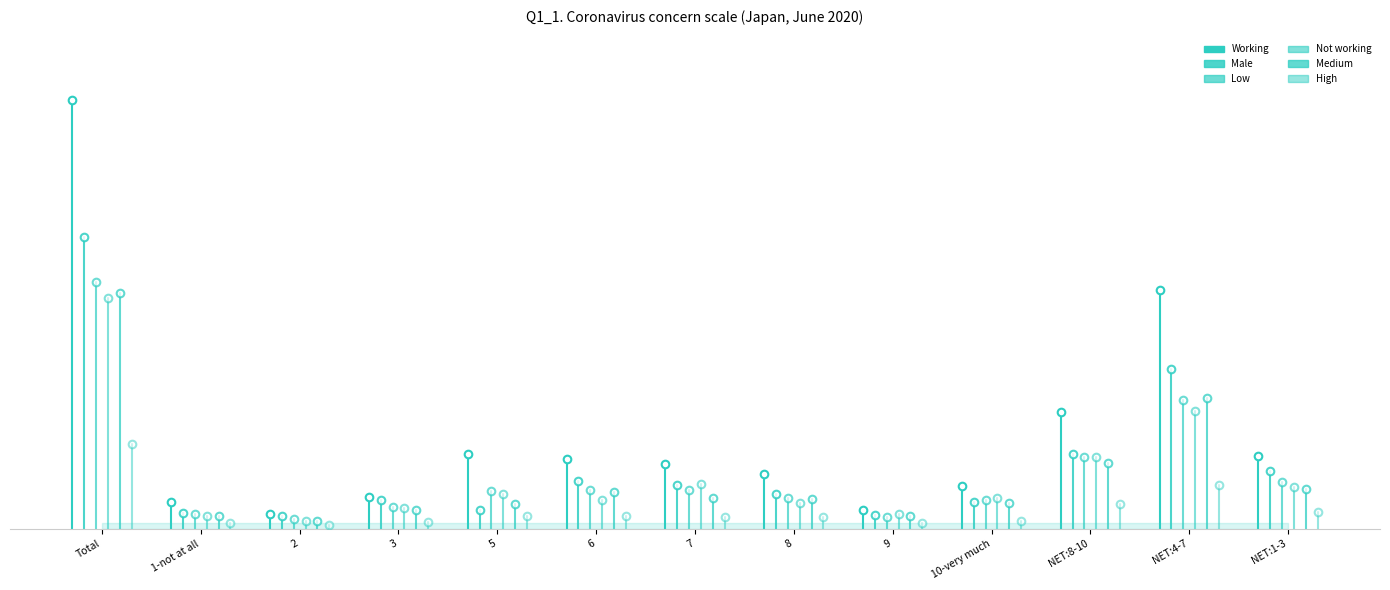

Which series has the largest total across all categories?

Working